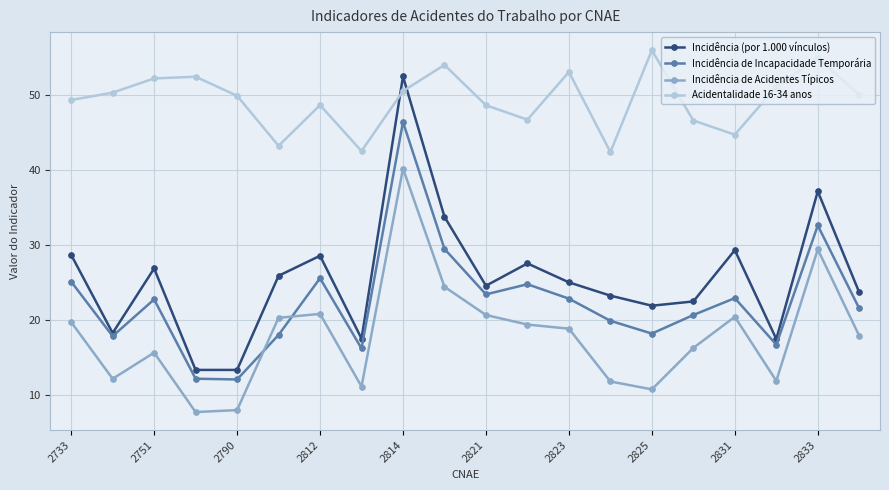

What is the value of the Incidência (por 1.000 vínculos) point at the 2nd from the left?

18.3